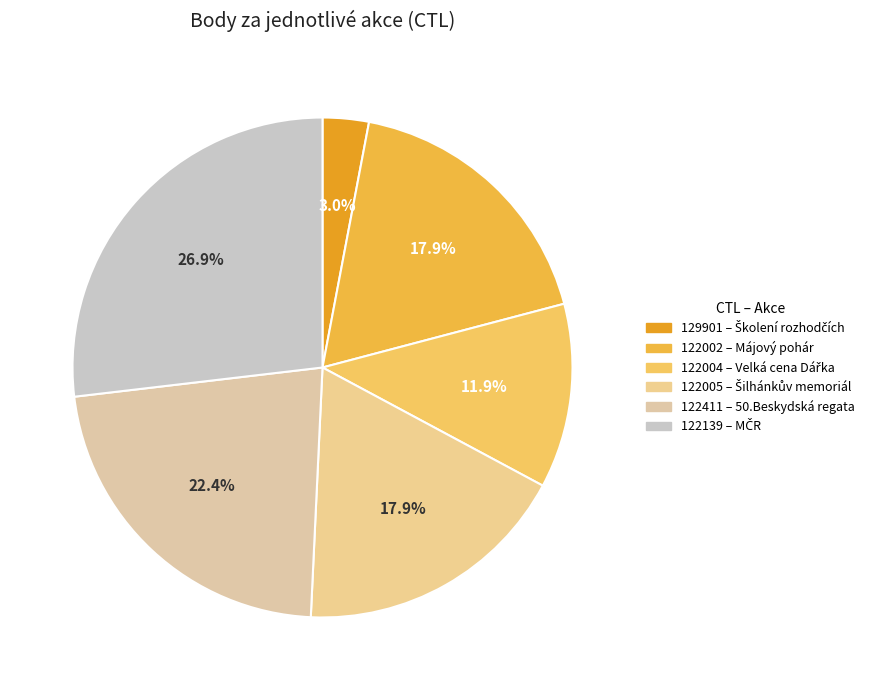

To the nearest percent, what is the average slice percentage?

17%